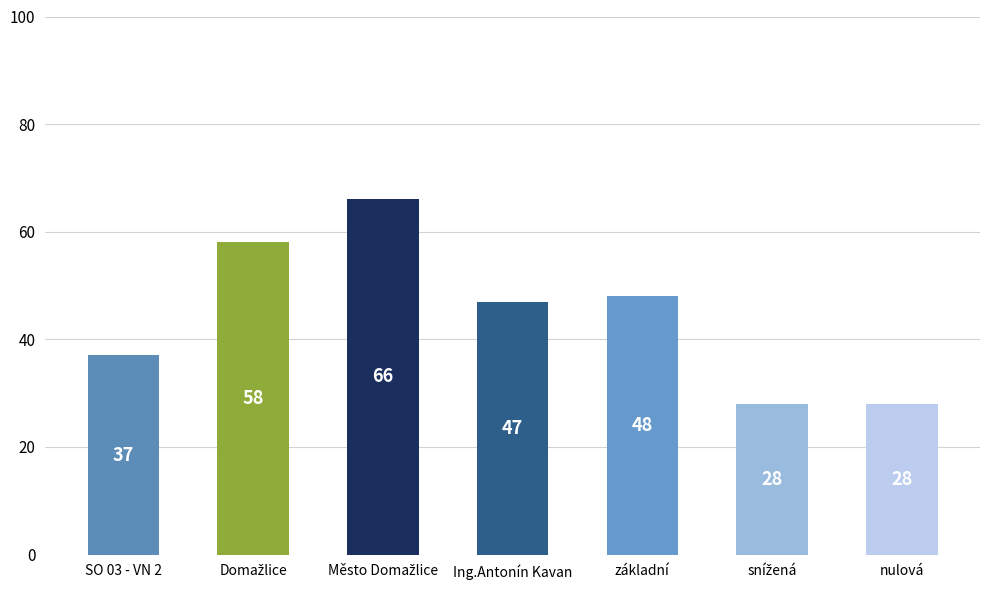

What is the sum of all values?

312